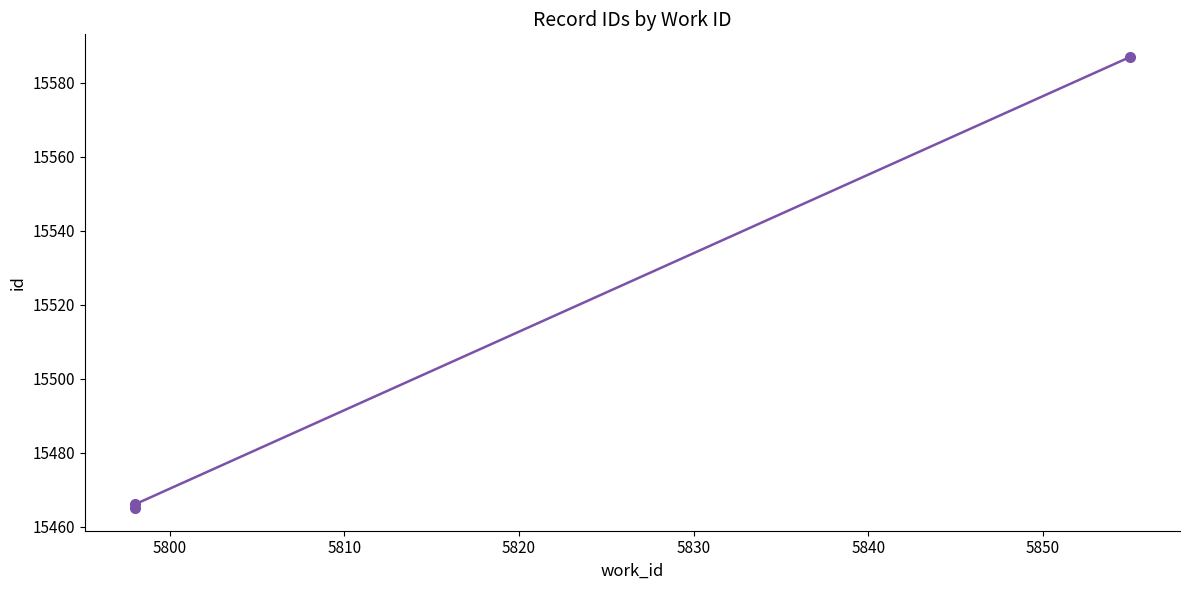

What is the sum of the values at 5800 and 5810?

31053